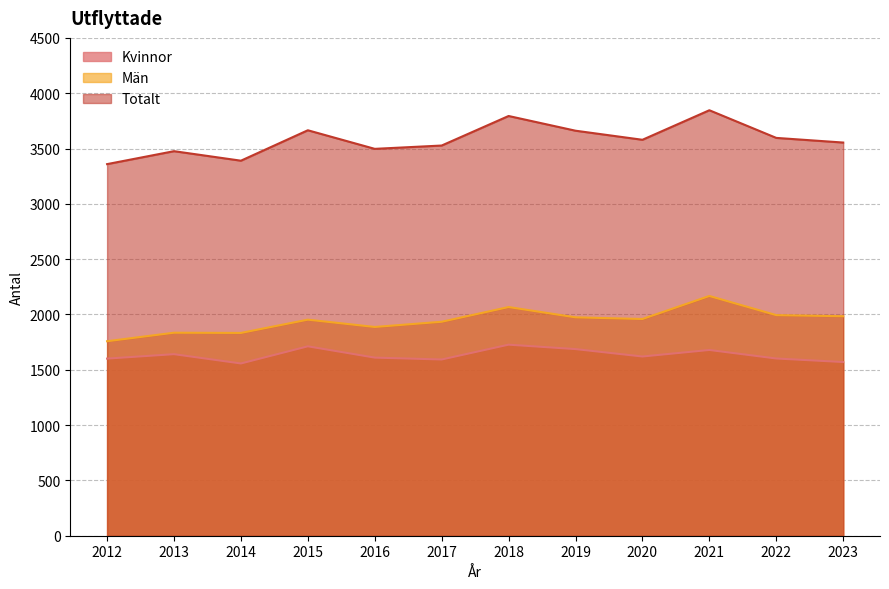

How many series are shown in this chart?

3